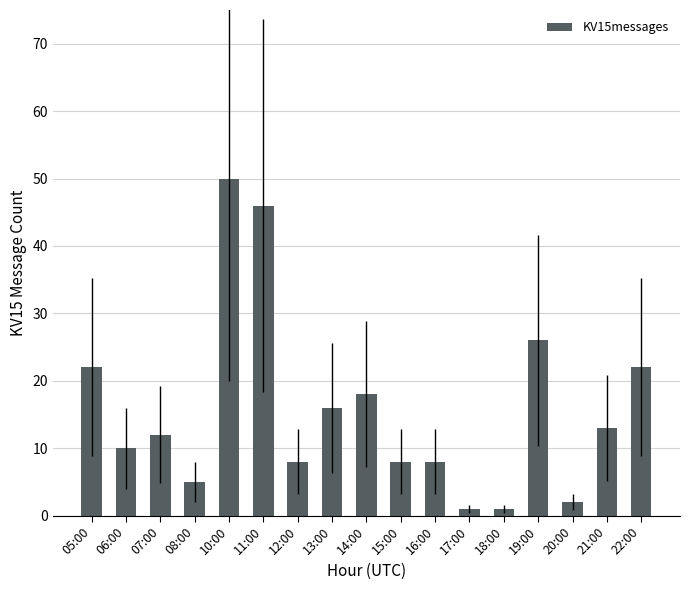

Reading left to right, list all the values displayed in this chart.

05:00=22	06:00=10	07:00=12	08:00=5	10:00=50	11:00=46	12:00=8	13:00=16	14:00=18	15:00=8	16:00=8	17:00=1	18:00=1	19:00=26	20:00=2	21:00=13	22:00=22